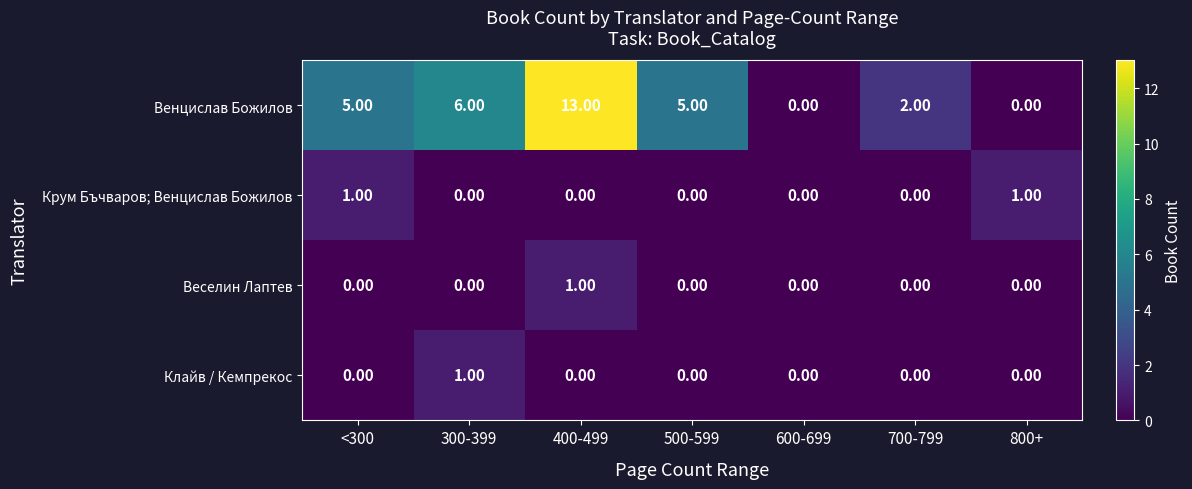

What is the average value of the Венцислав Божилов series?

4